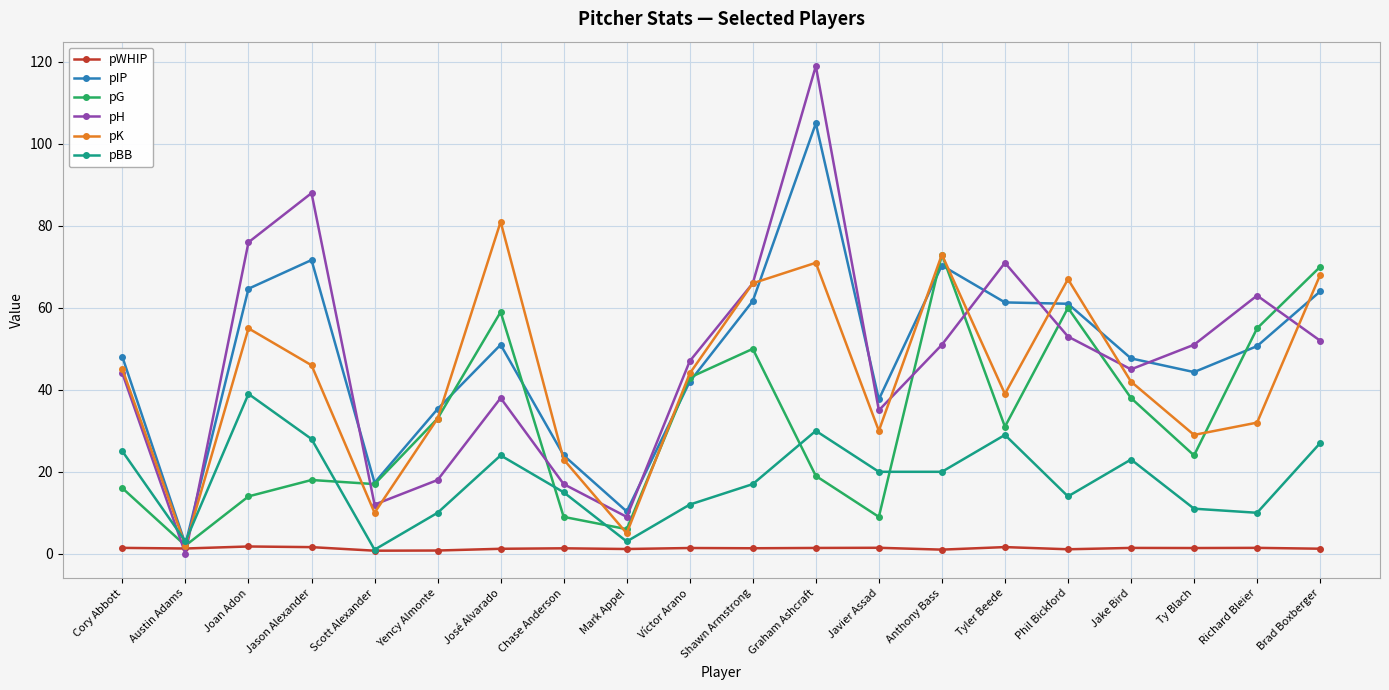

How many distinct data groups are displayed?

6